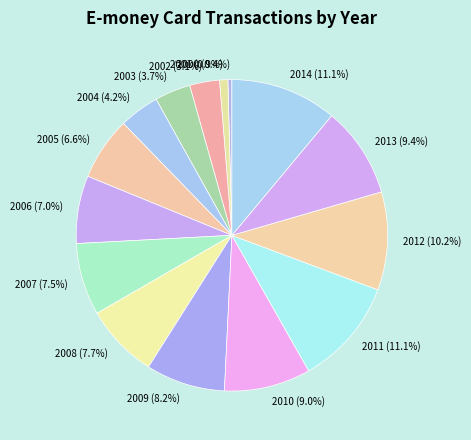

Is there a majority slice in this chart?

No